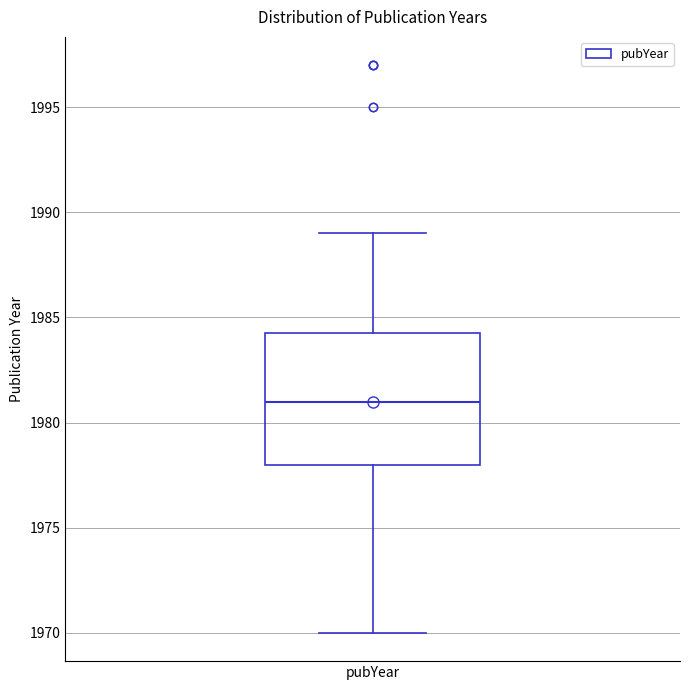

Transcribe this box plot: give where the median line is, the range the box spans, and where the two whiskers end, as read against the y-axis. The values are not printed on the chart, so give them approximately, as read against the axis.

median 1981.0, box 1978.0 to 1984.5, whiskers 1970.0 to 1989.0